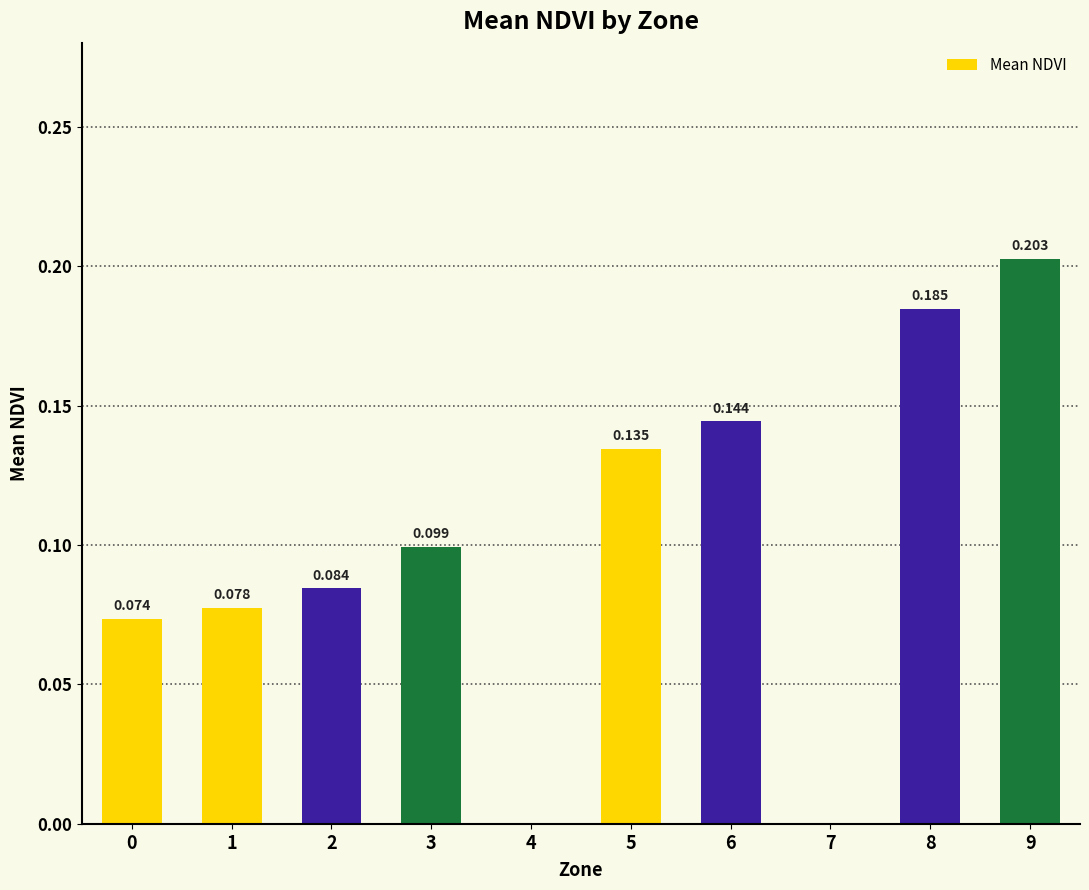

What is the greatest value displayed?

0.2